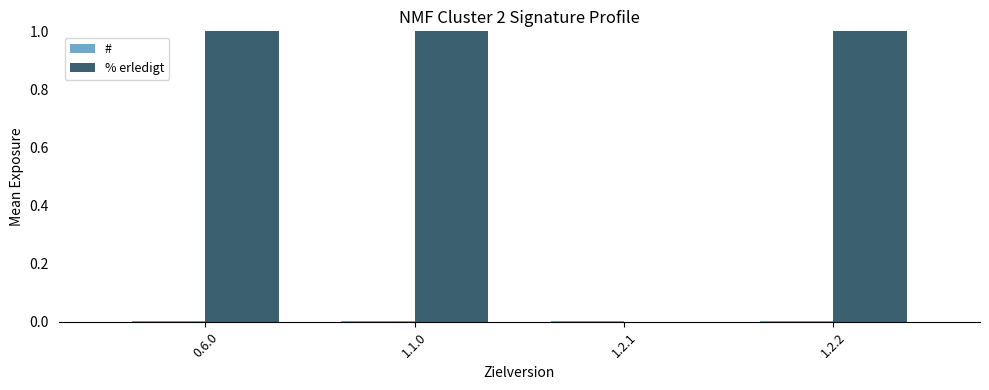

Which series has the largest total across all categories?

% erledigt